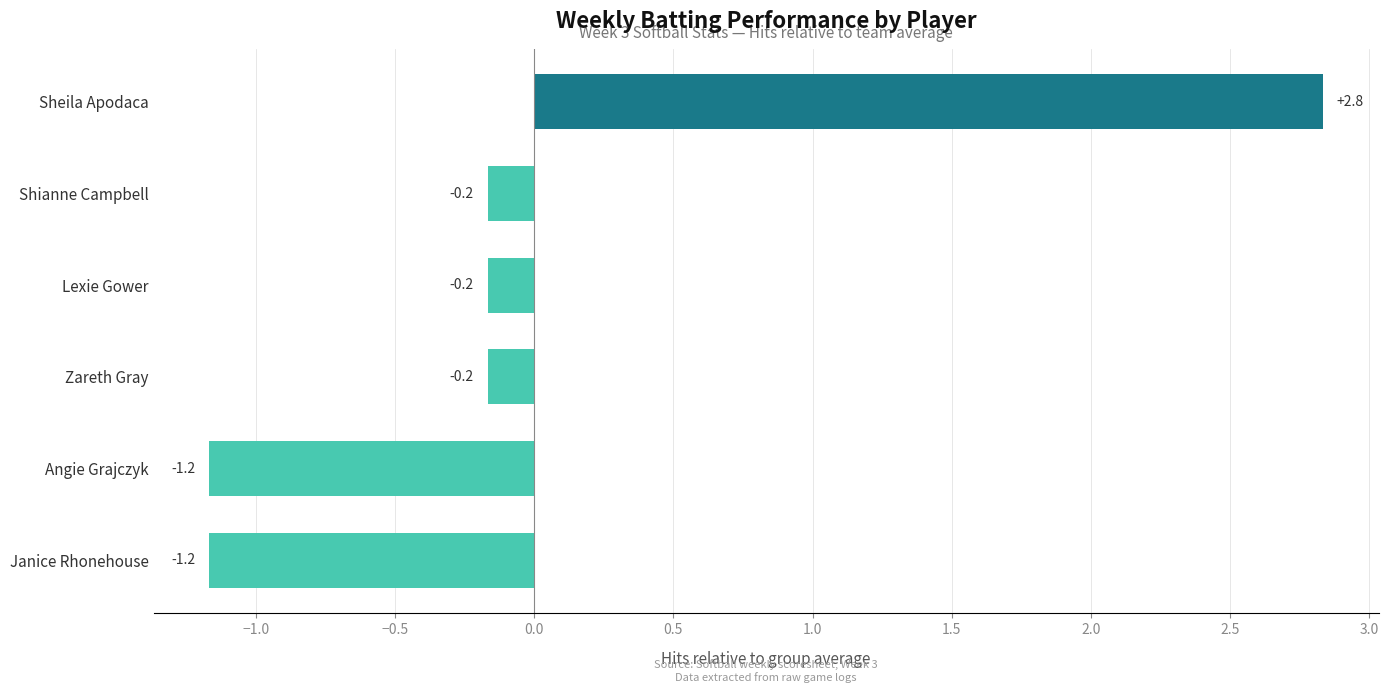

At which category does the chart reach its peak across all series?

Sheila Apodaca